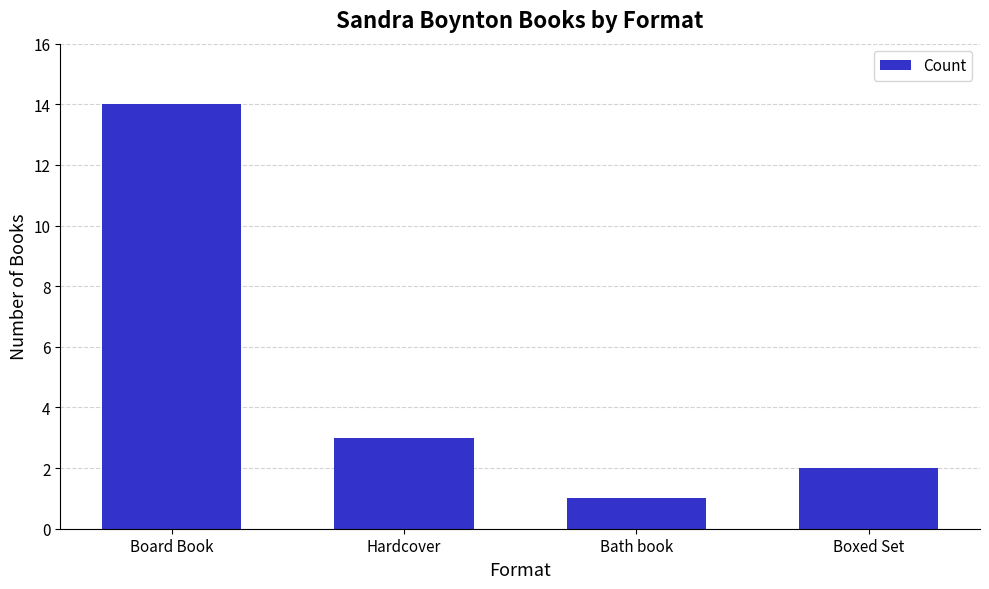

How many distinct data groups are displayed?

1